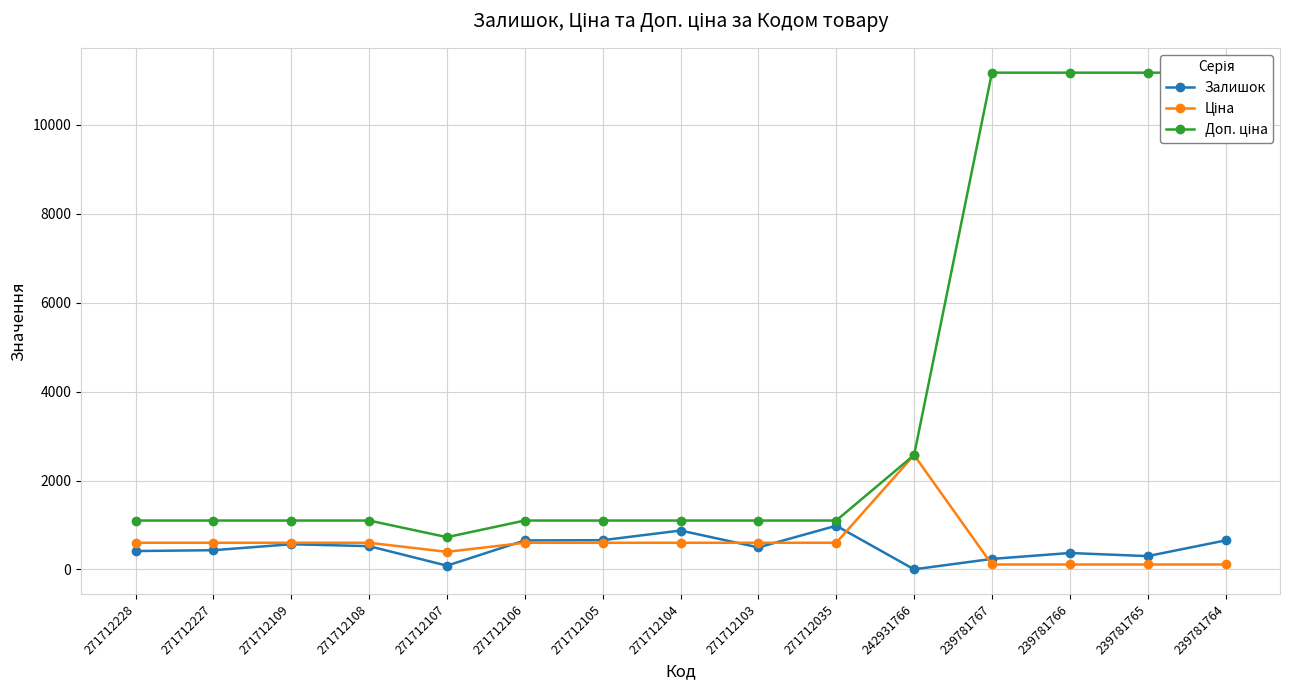

How many categories are shown in the chart?

15